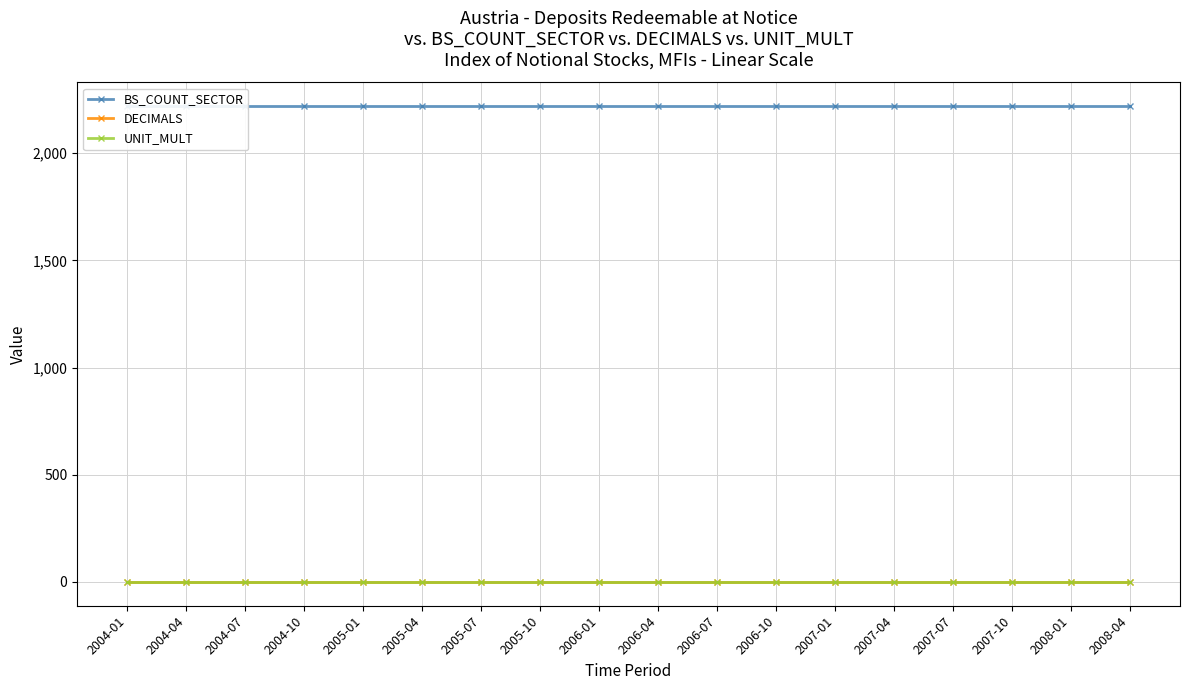

The value of BS_COUNT_SECTOR at 2008-04 is 738. True or false?

False